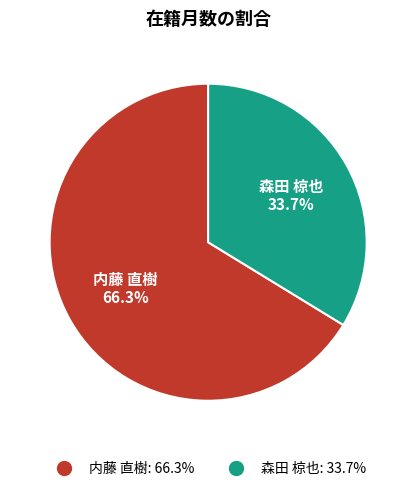

Is it true that 内藤 直樹 is 77% of the pie?

False